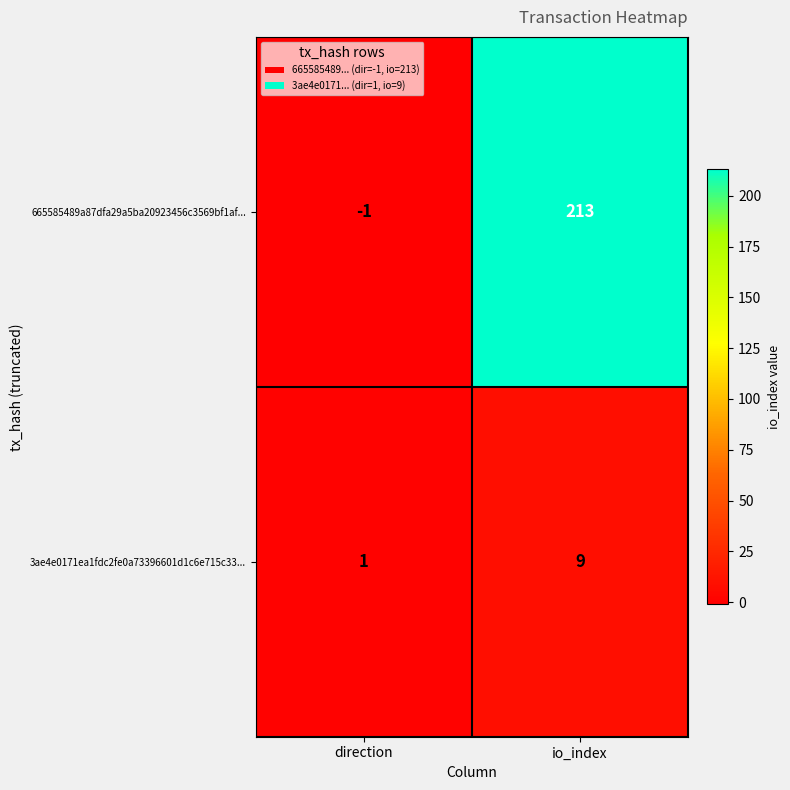

At how many categories does at least one series exceed 12?

1